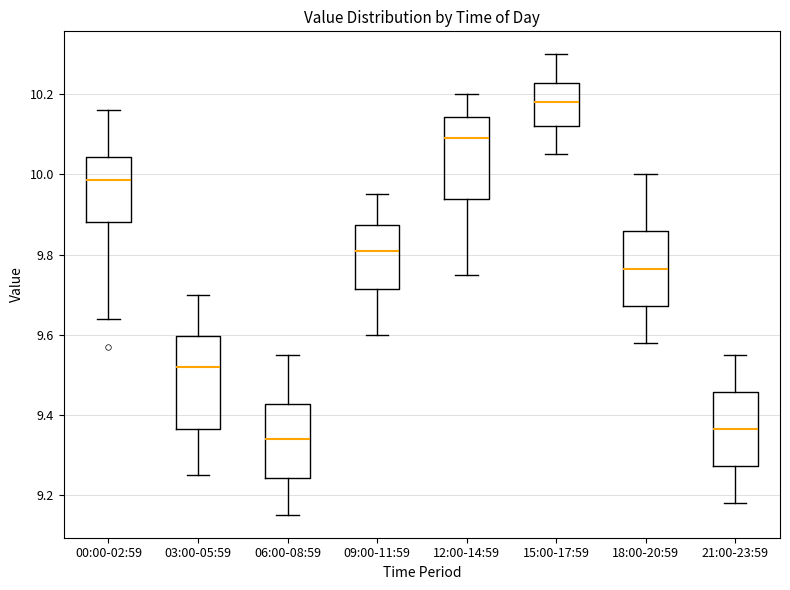

Reading left to right, read every box against the y-axis: the position of its median line, the range the box covers, and the ends of its whiskers. The values are not printed on the chart, so give them approximately, as read against the axis.

00:00-02:59: median 9.98, box 9.88 to 10.04, whiskers 9.64 to 10.16
03:00-05:59: median 9.52, box 9.36 to 9.60, whiskers 9.26 to 9.70
06:00-08:59: median 9.34, box 9.24 to 9.42, whiskers 9.16 to 9.56
09:00-11:59: median 9.82, box 9.72 to 9.88, whiskers 9.60 to 9.96
12:00-14:59: median 10.10, box 9.94 to 10.14, whiskers 9.76 to 10.20
15:00-17:59: median 10.18, box 10.12 to 10.22, whiskers 10.06 to 10.30
18:00-20:59: median 9.76, box 9.68 to 9.86, whiskers 9.58 to 10.00
21:00-23:59: median 9.36, box 9.28 to 9.46, whiskers 9.18 to 9.56